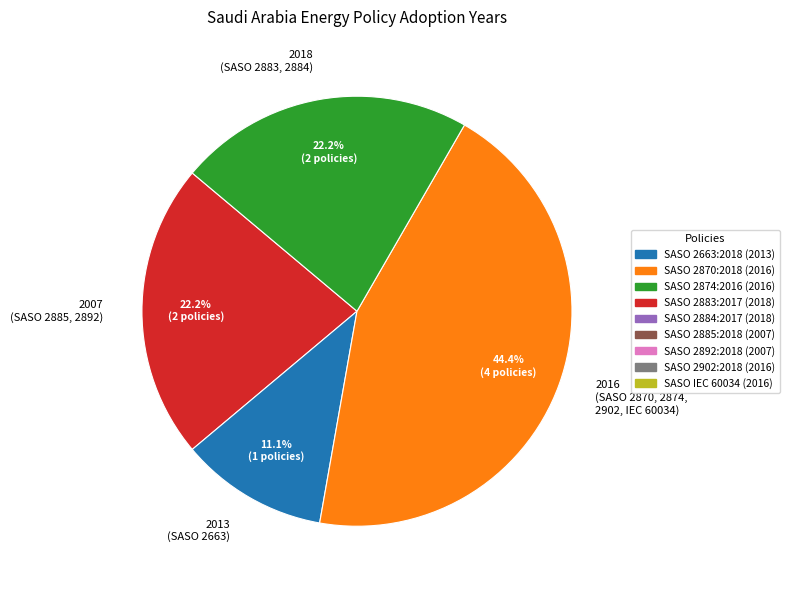

What portion of the pie excludes 2016 (SASO 2870, 2874, 2902, IEC 60034)?

55.6%